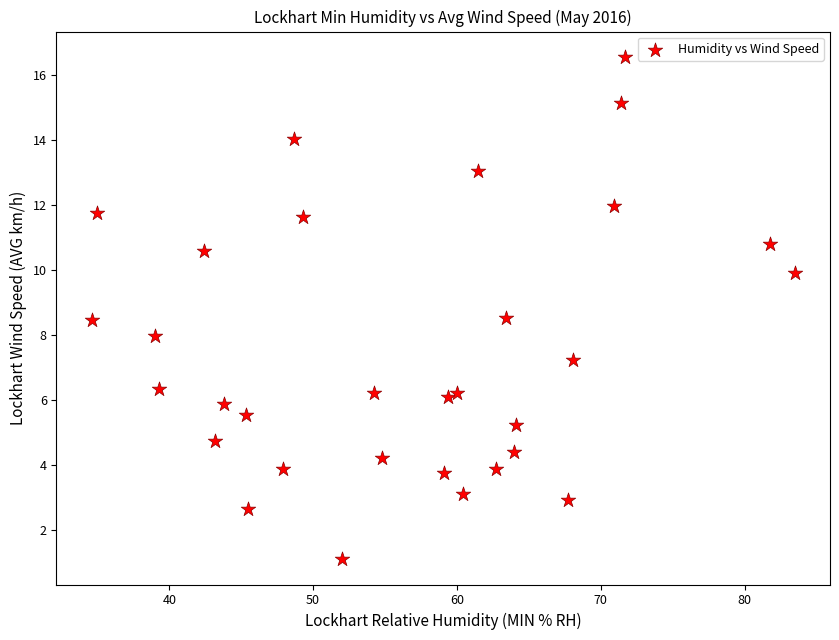

What is the range of X values (max minus min)?

48.9